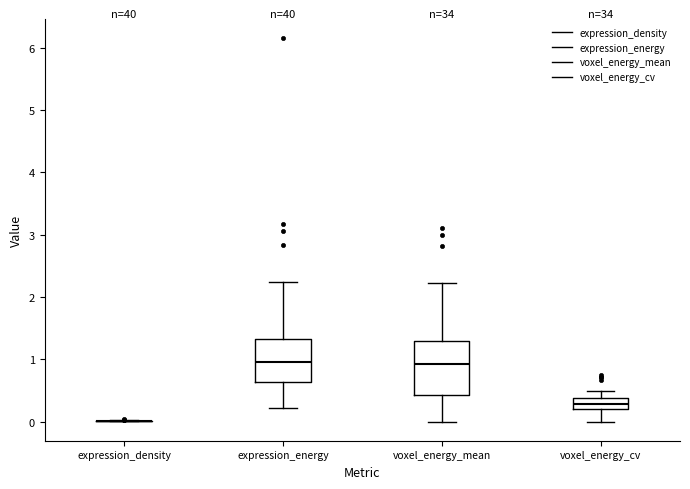

Comparing the boxes themselves (not the whiskers), which one is the tallest?

voxel_energy_mean